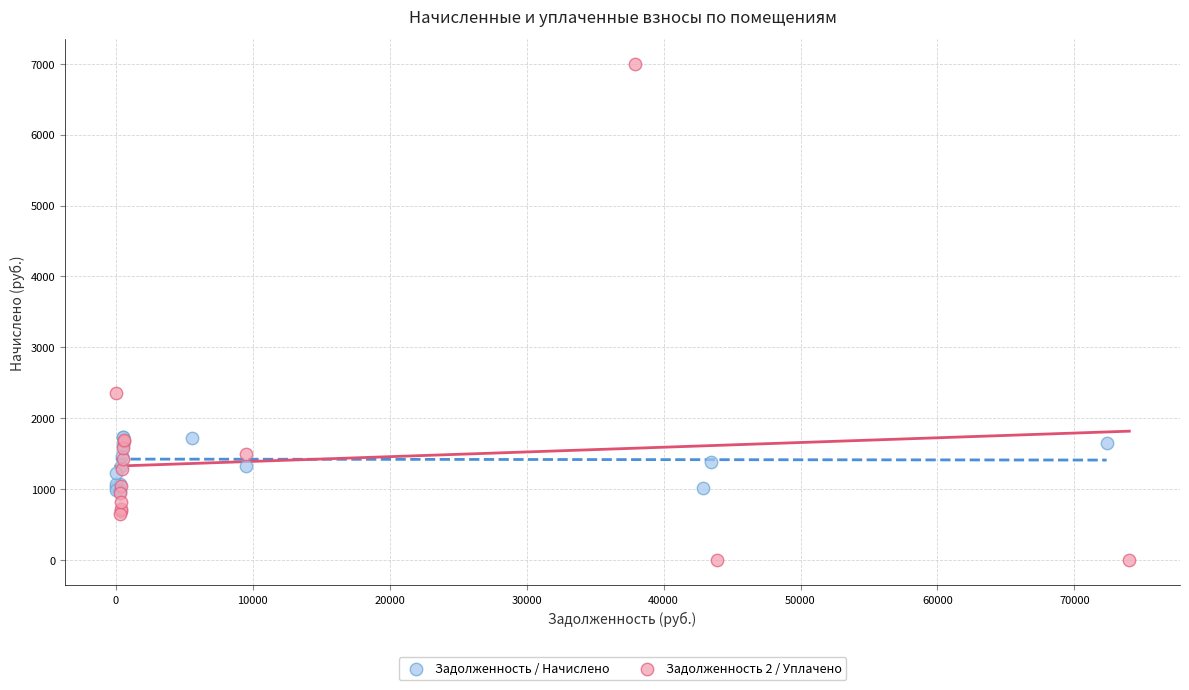

Which series has the largest Y range (max minus min)?

Задолженность 2 / Уплачено